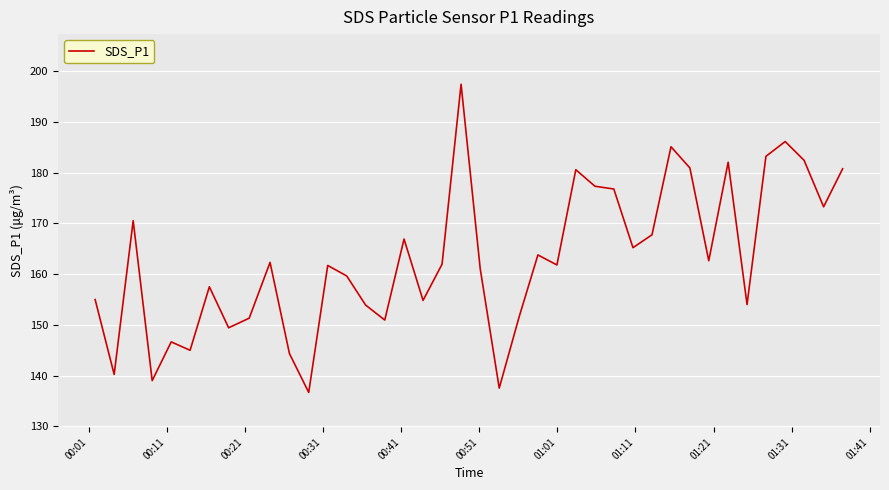

What is the smallest value displayed?

136.7